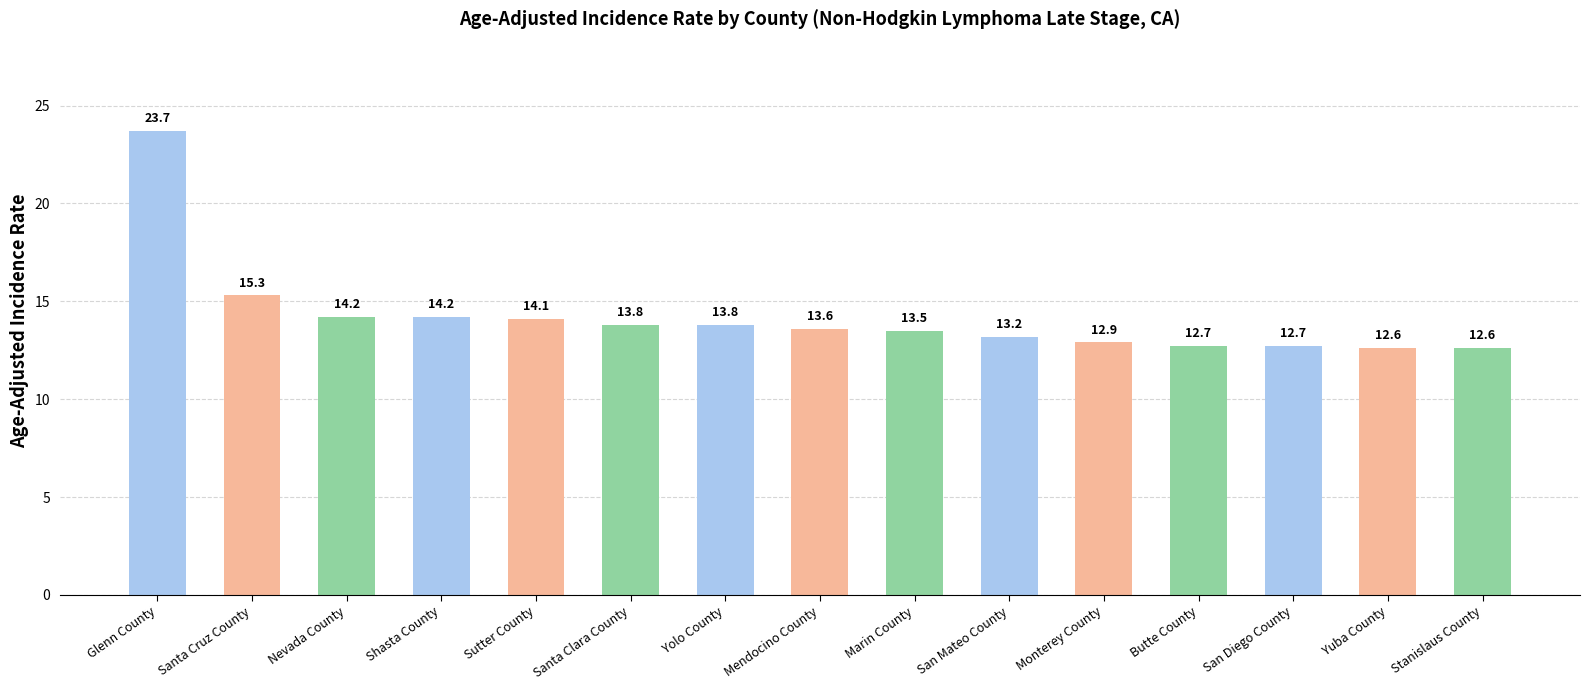

What is the difference between the maximum and minimum values?

11.1